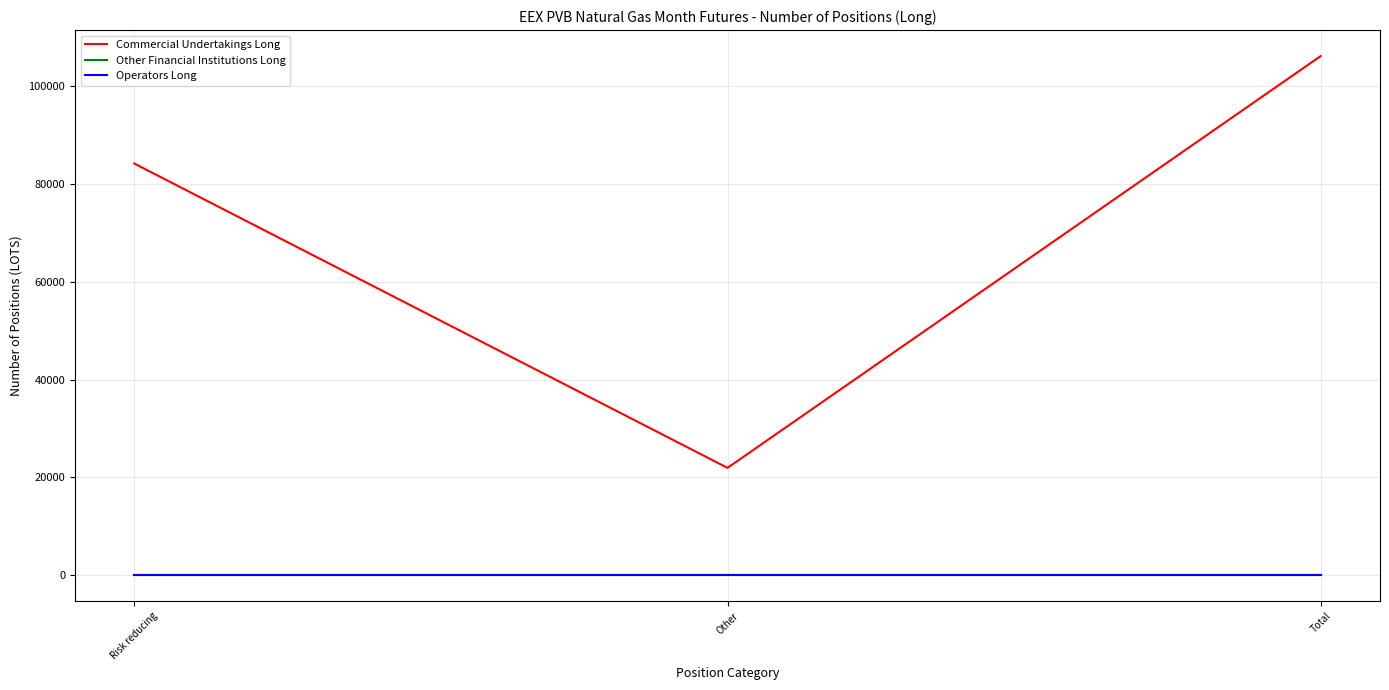

Which series has the widest spread of values?

Commercial Undertakings Long